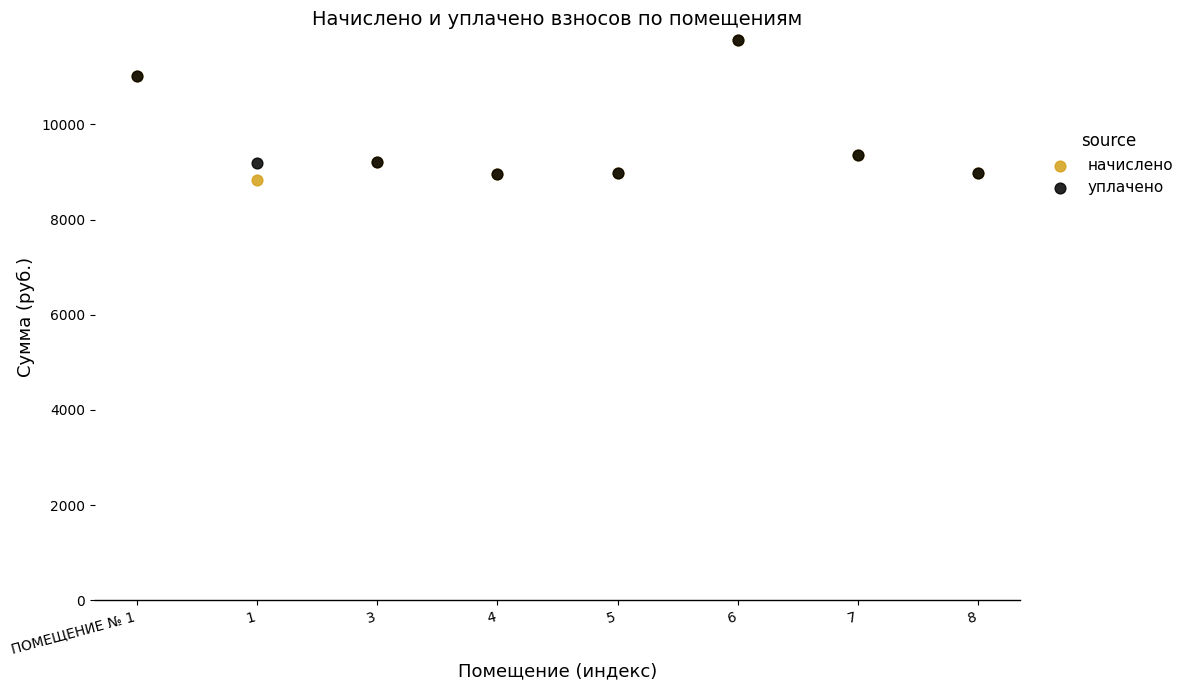

Which series reaches the minimum Y coordinate?

начислено